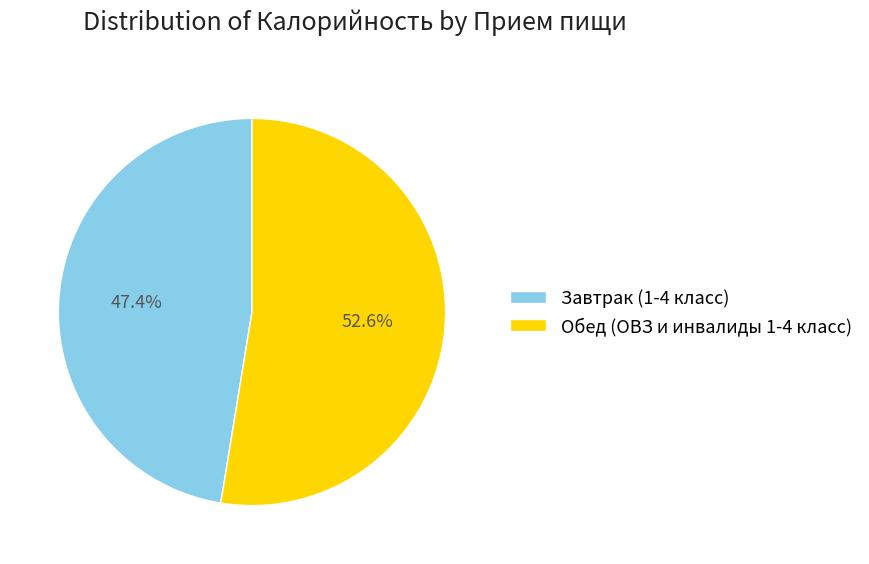

Which category has the biggest portion of the pie?

Обед (ОВЗ и инвалиды 1-4 класс)